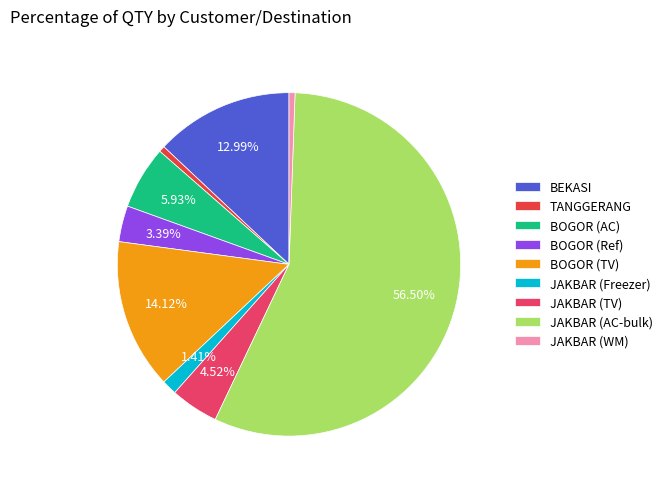

Is the sum of BOGOR (AC) and BOGOR (Ref) greater than half?

No